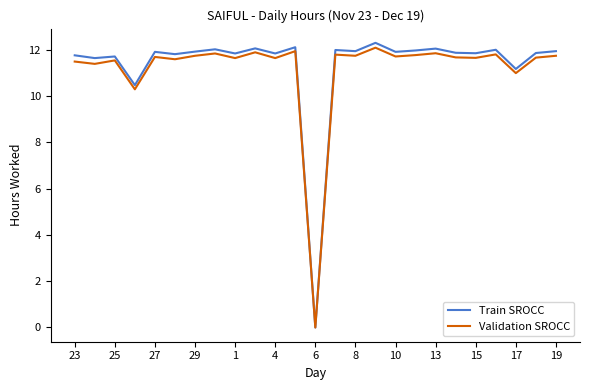

Which series has the widest spread of values?

Train SROCC